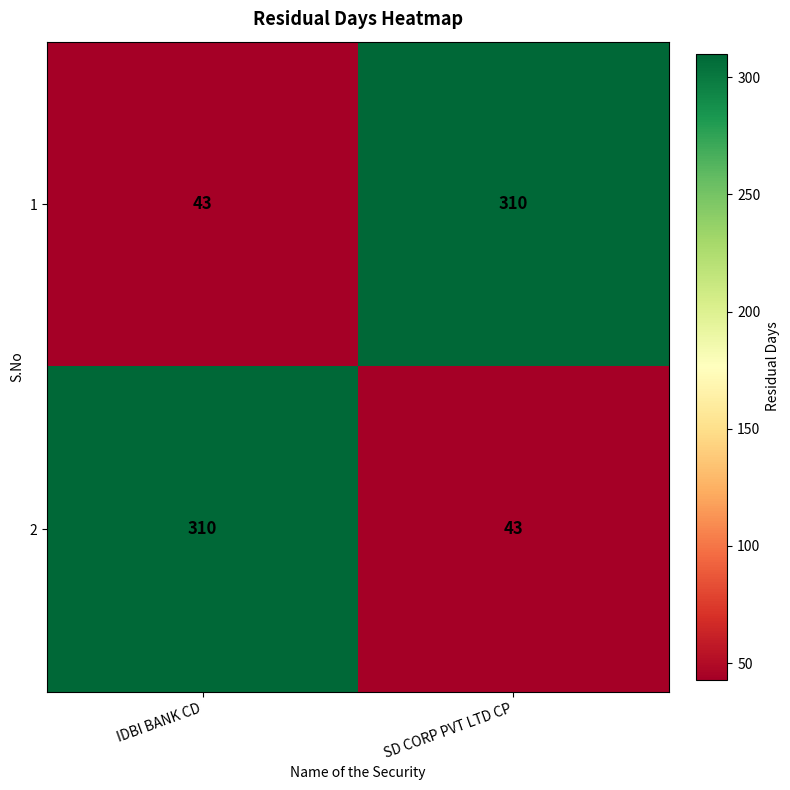

Rank the categories by 2 value from highest to lowest.

IDBI BANK CD, SD CORP PVT LTD CP